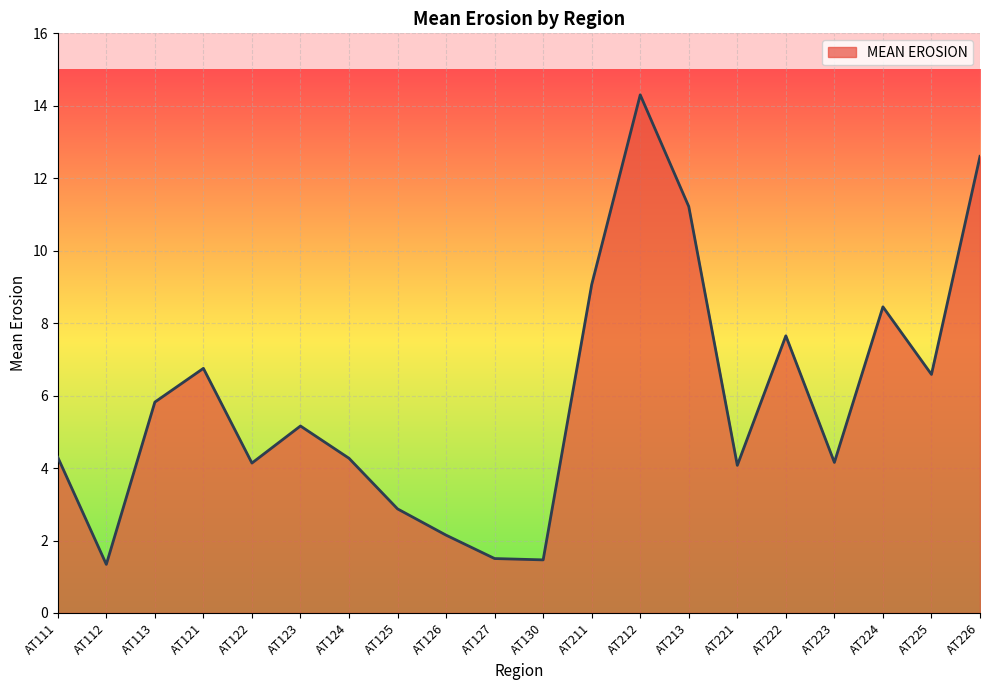

What is the change in value from AT211 to AT221?

-5.0